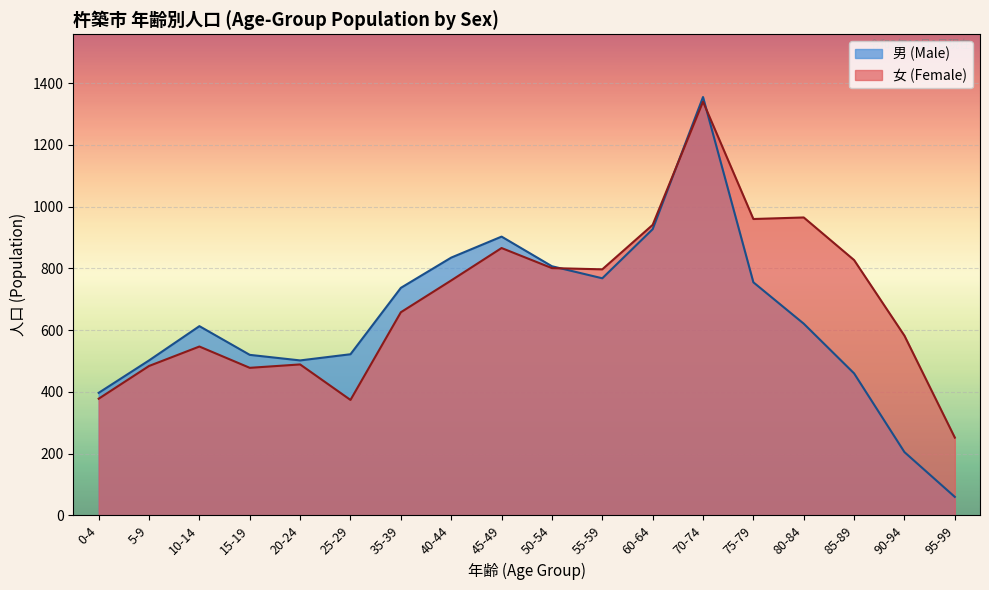

The 女 (Female) series shows 649 at 25-29. True or false?

False